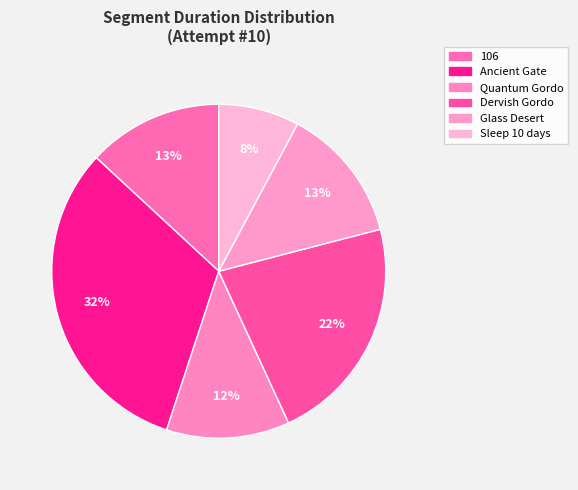

Approximately how many times larger is the value at Quantum Gordo compared to Sleep 10 days?

1.5